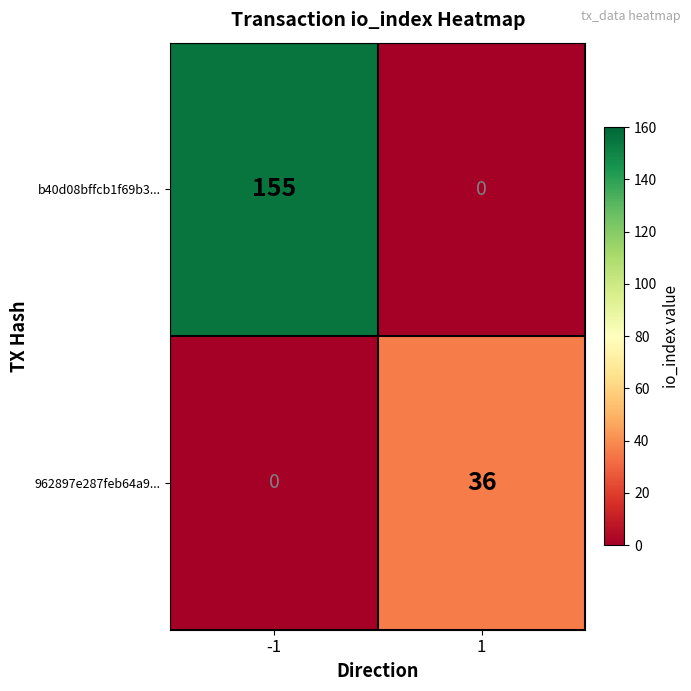

Count the number of categories in the chart.

2